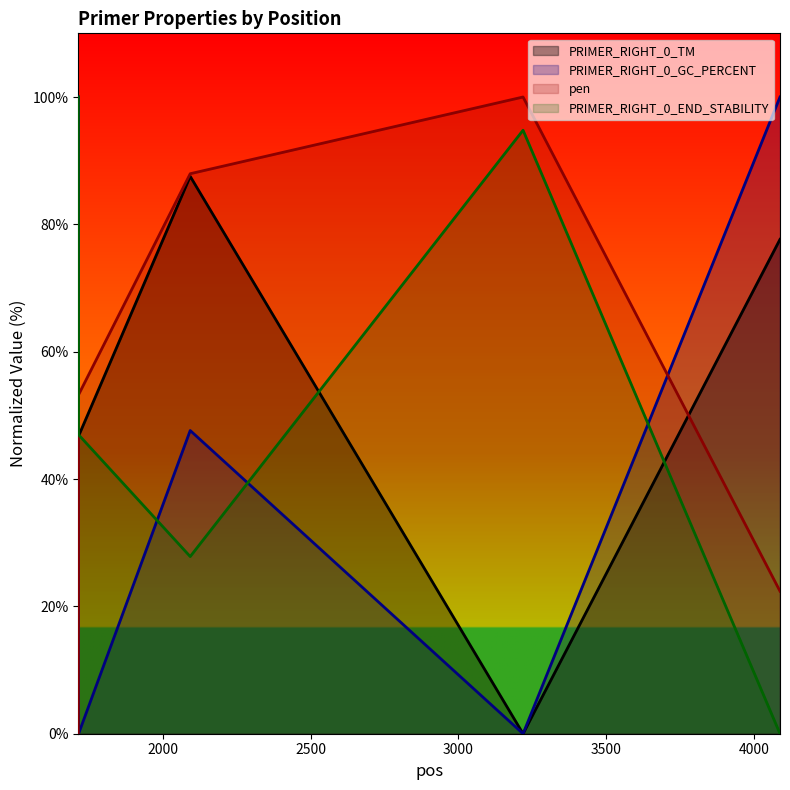

Between 2092 and 1713, which is larger?

1713